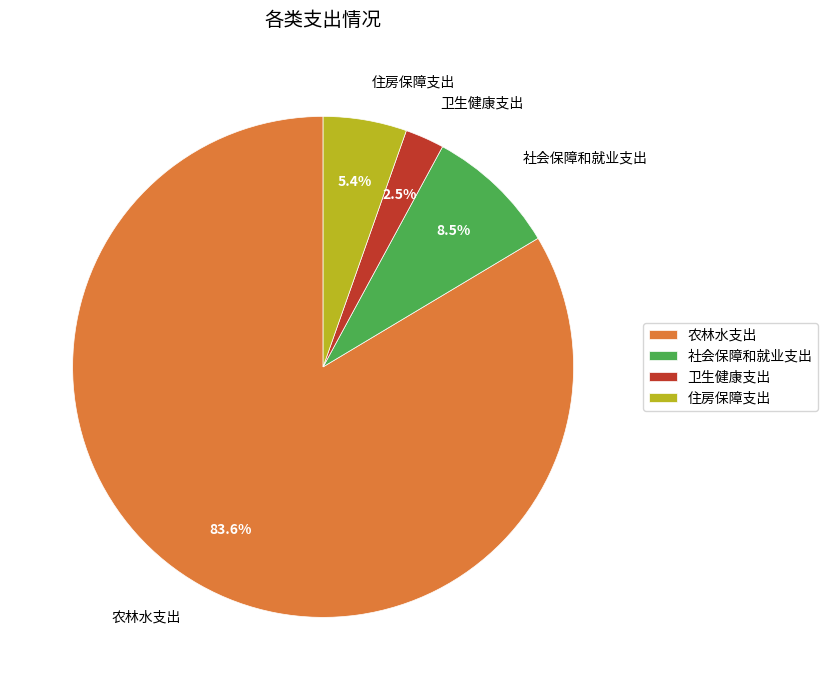

To the nearest percent, what is the difference between the 农林水支出 and 社会保障和就业支出 slice percentages?

75%